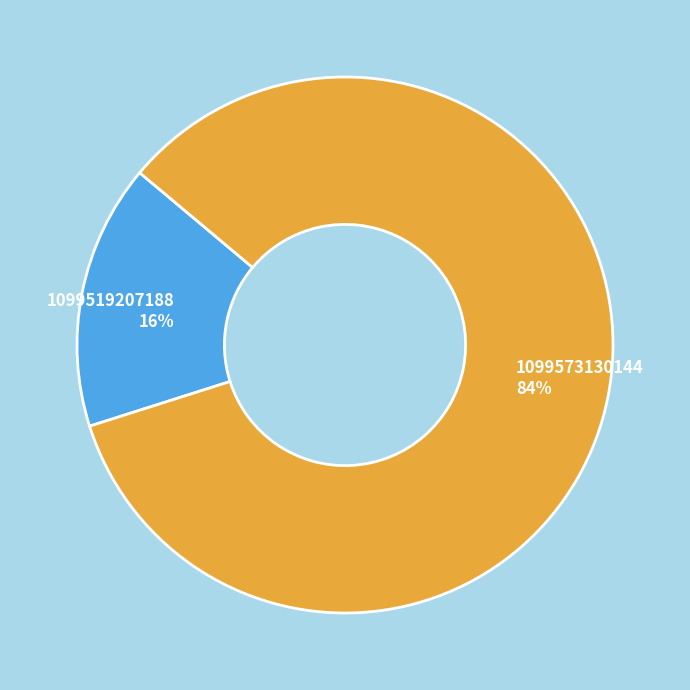

Do 1099519207188 16% and 1099573130144 84% together represent more than half of the pie?

Yes